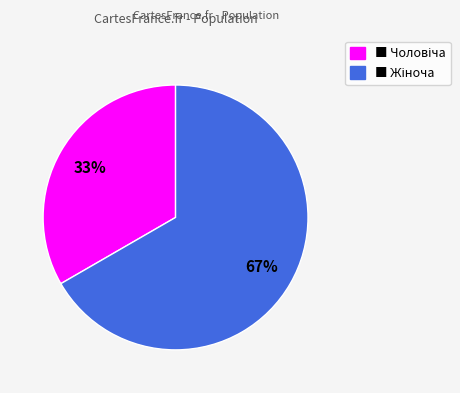

To the nearest percent, what is the average slice percentage?

50%